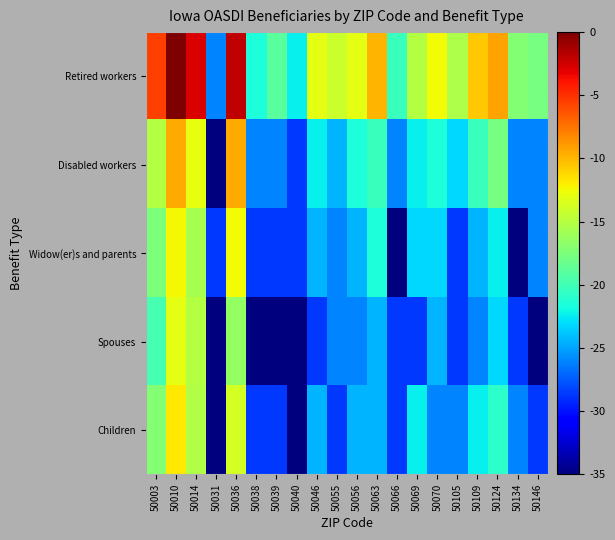

At which category is the sum across all series the highest?

50010